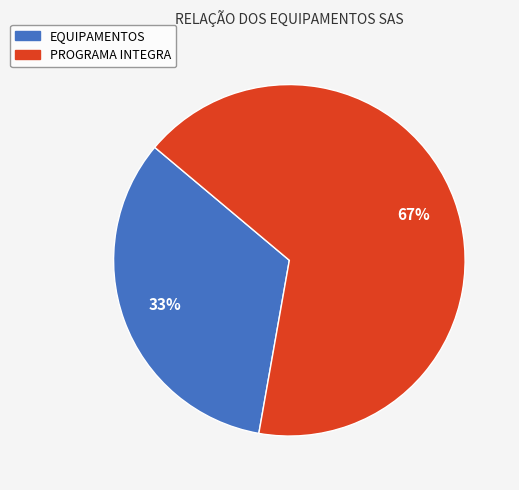

Is the sum of EQUIPAMENTOS and PROGRAMA INTEGRA greater than half?

Yes